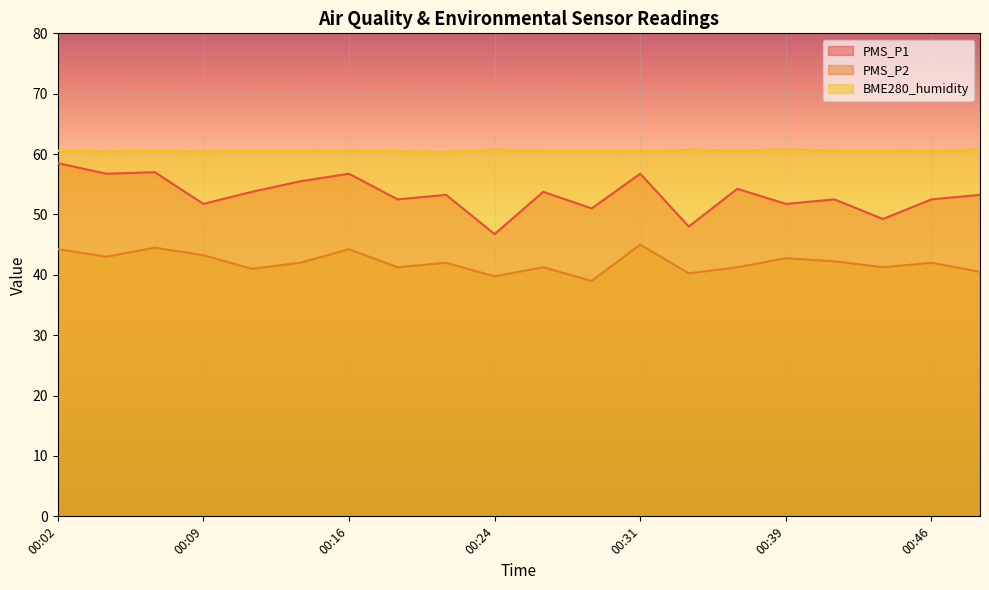

How many series are shown in this chart?

3